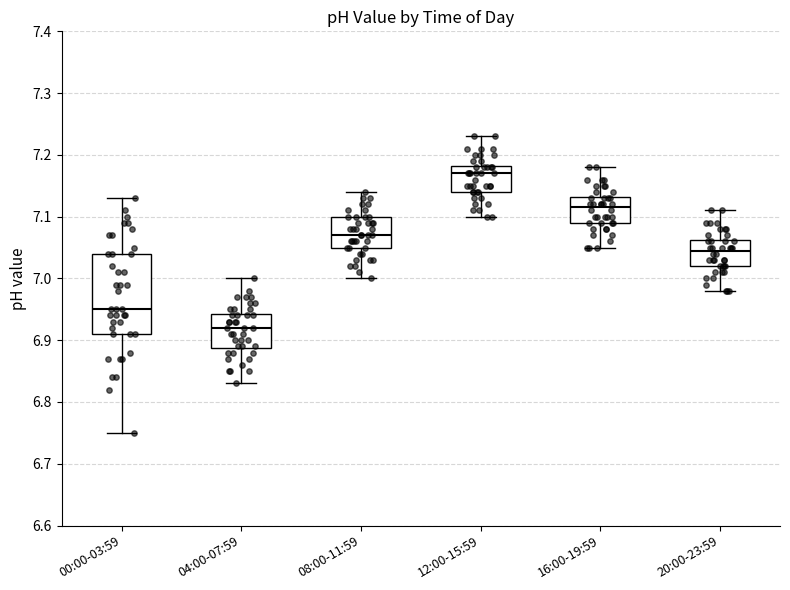

Reading left to right, transcribe this box plot: for each box, give where its median line is, the range the box spans, and where its two whiskers end, as read against the y-axis. The values are not printed on the chart, so give them approximately, as read against the axis.

00:00-03:59: median 6.95, box 6.91 to 7.04, whiskers 6.75 to 7.13
04:00-07:59: median 6.92, box 6.89 to 6.94, whiskers 6.83 to 7.00
08:00-11:59: median 7.07, box 7.05 to 7.10, whiskers 7.00 to 7.14
12:00-15:59: median 7.17, box 7.14 to 7.18, whiskers 7.10 to 7.23
16:00-19:59: median 7.12, box 7.09 to 7.13, whiskers 7.05 to 7.18
20:00-23:59: median 7.05, box 7.02 to 7.06, whiskers 6.98 to 7.11